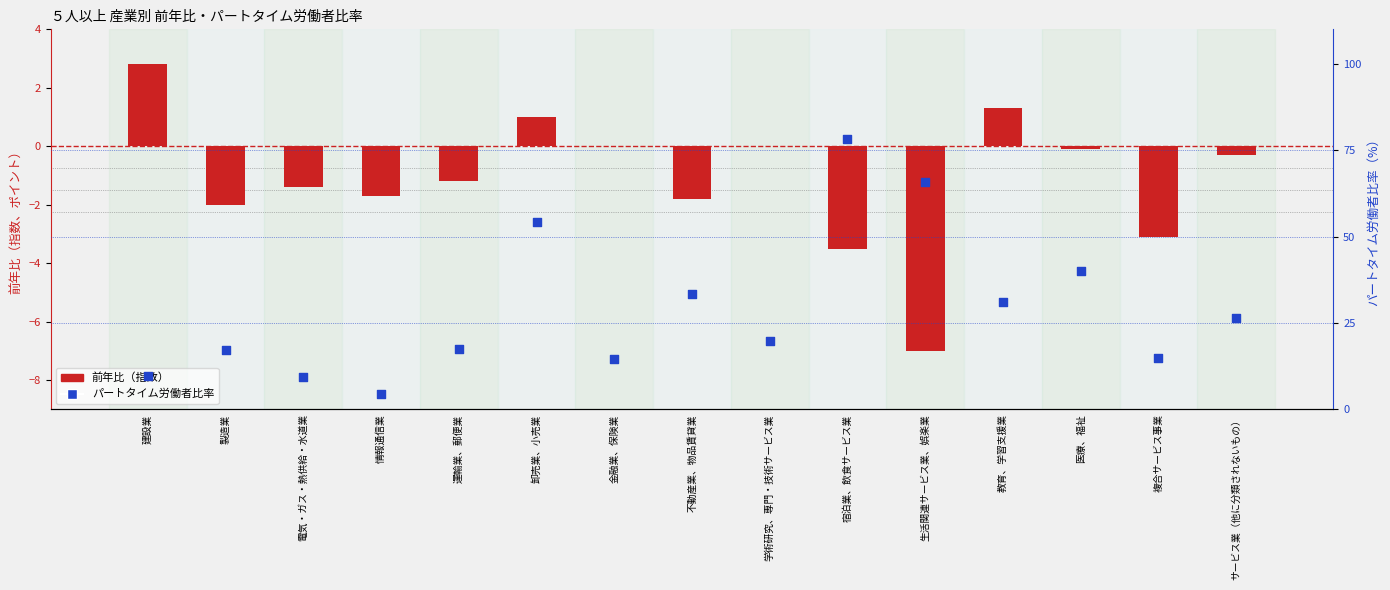

Which series has the widest spread of Y values?

パートタイム労働者比率